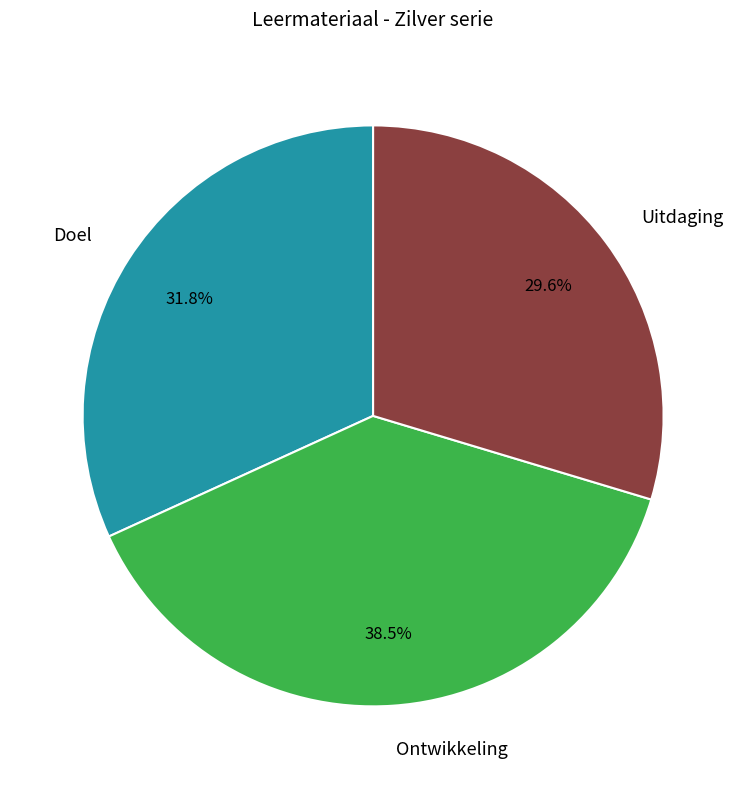

How many segments does this pie chart have?

3